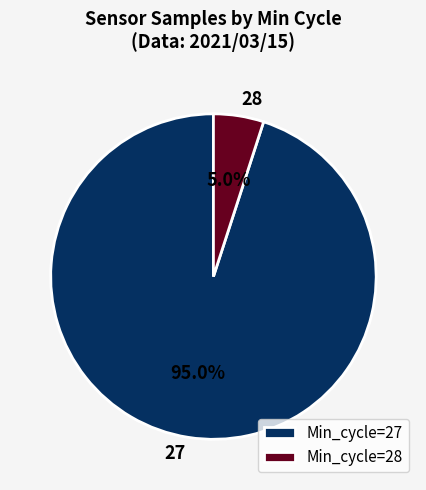

Is there a majority slice in this chart?

Yes